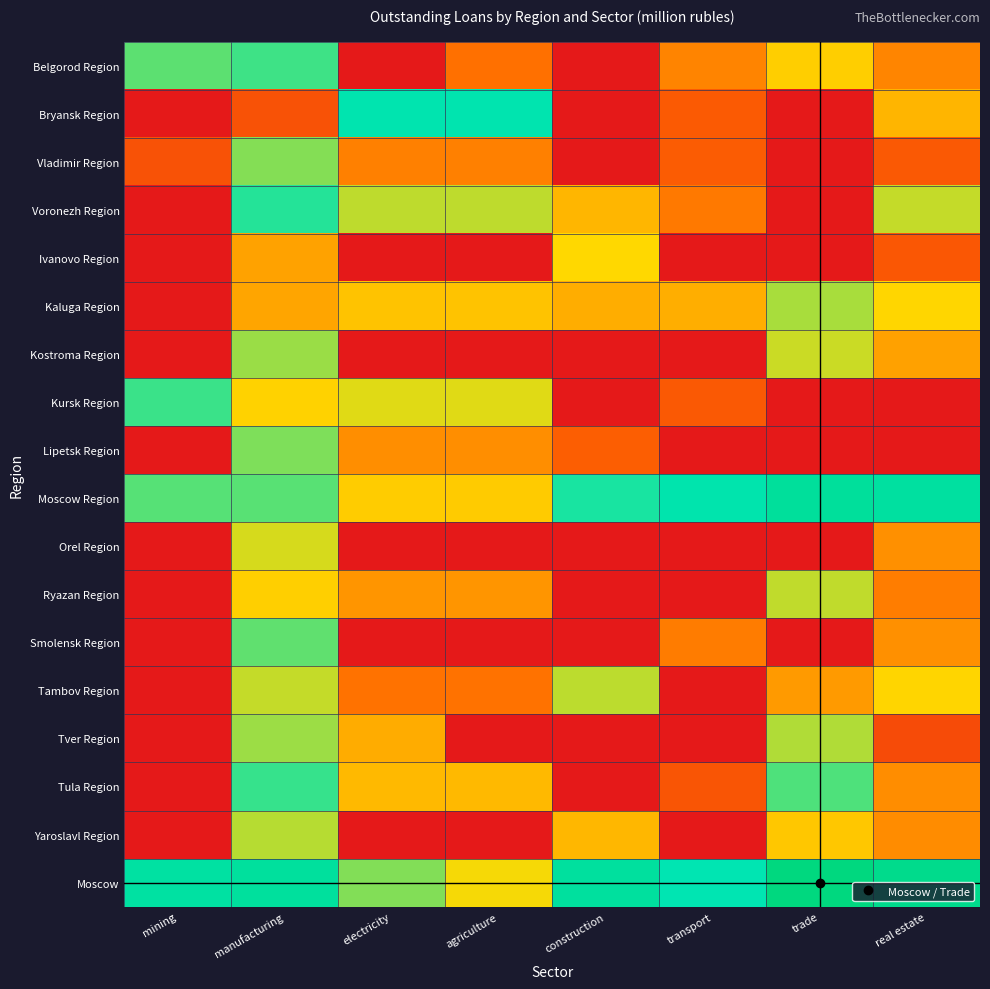

Which series changed the most between manufacturing and electricity?

Belgorod Region